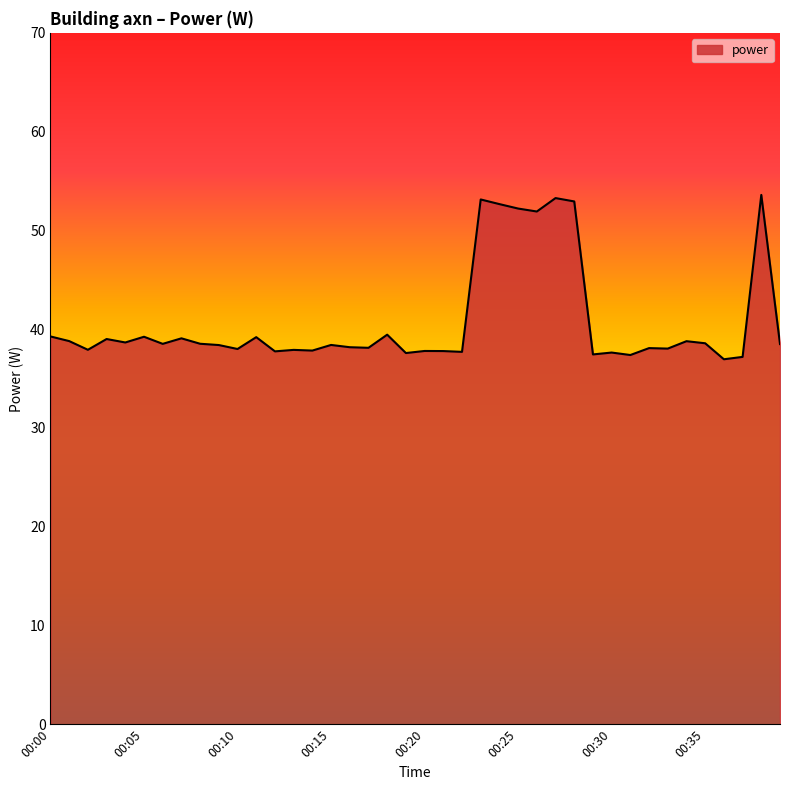

What is the average value?

40.8